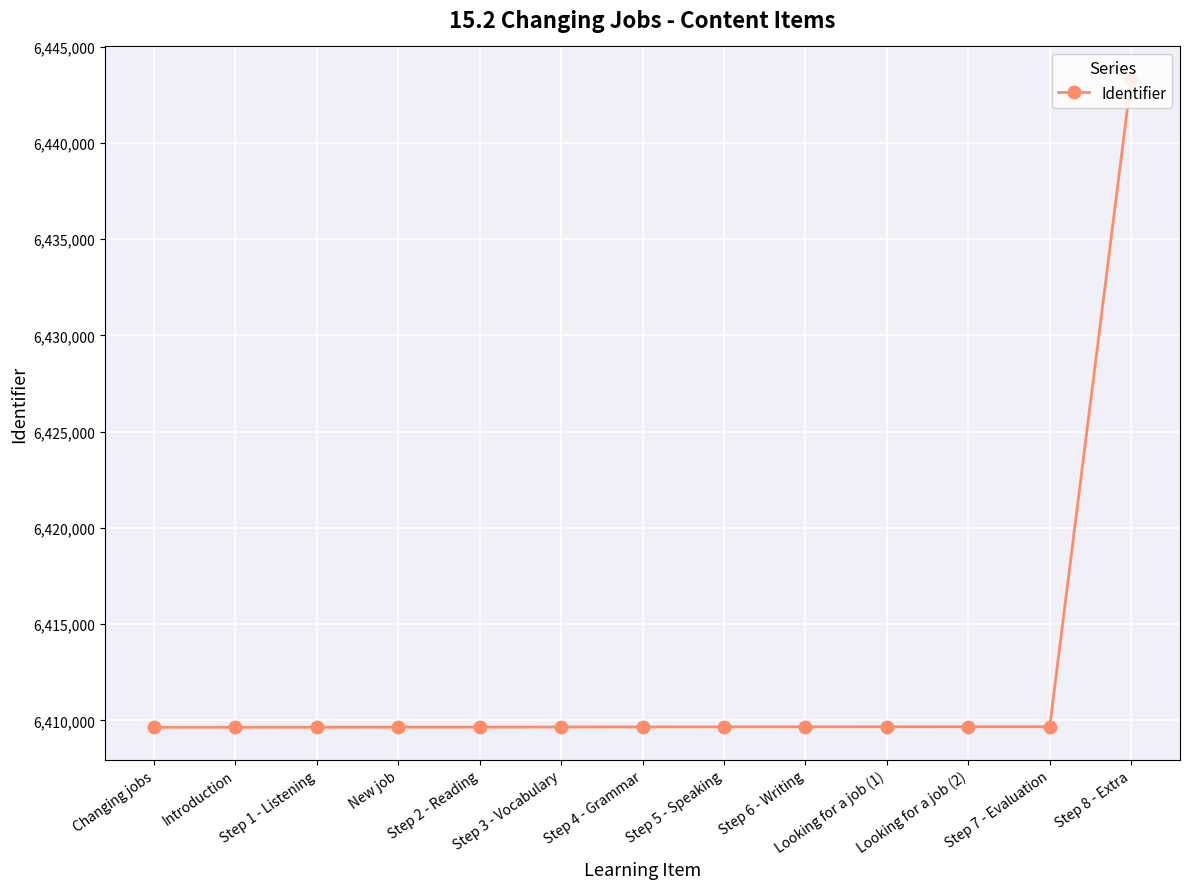

The chart shows a value of 6409650 at Changing jobs. True or false?

True